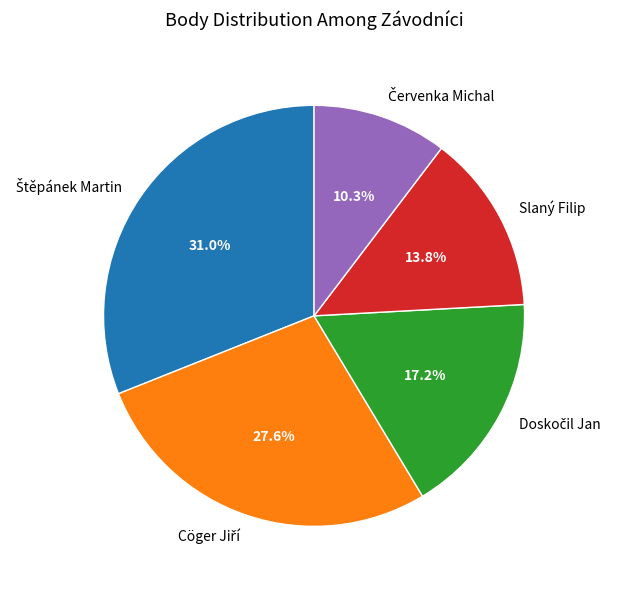

Is there a majority slice in this chart?

No